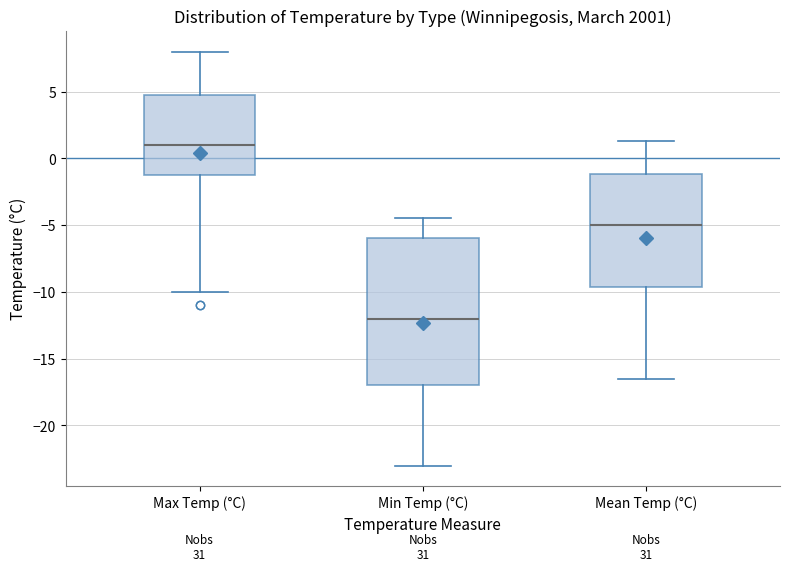

Which box's median line is the lowest?

Min Temp (°C)